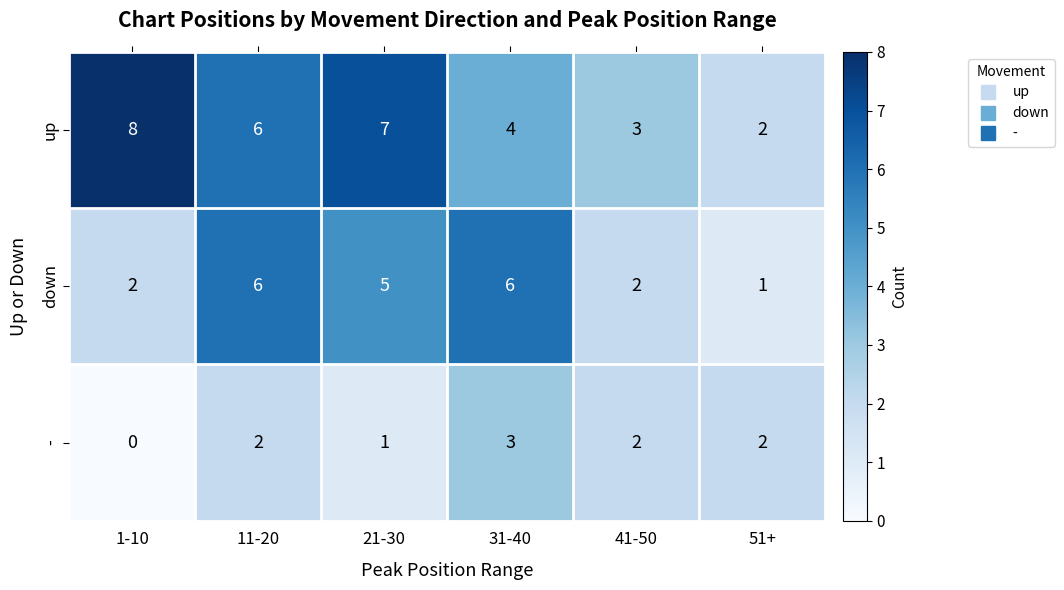

True or false: - has a value of 1 at 31-40.

False